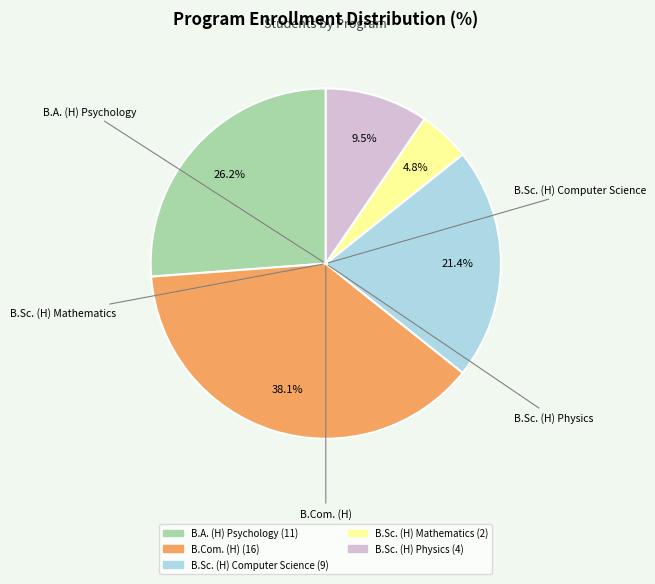

Count the number of slices in the pie.

5